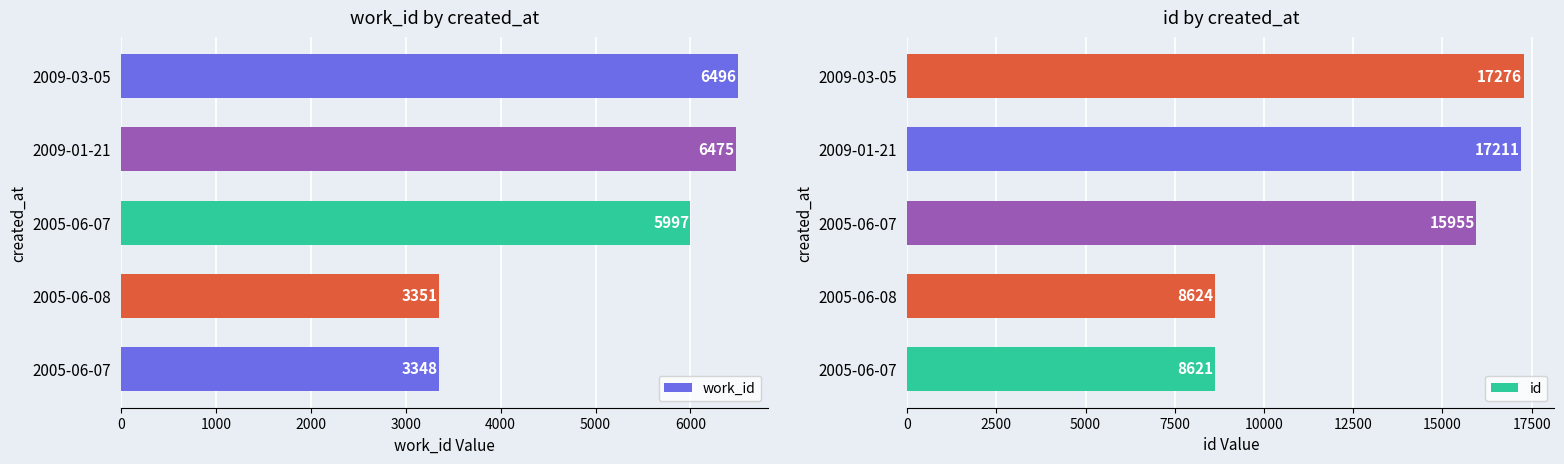

How many data points in work_id are less than 5997?

2